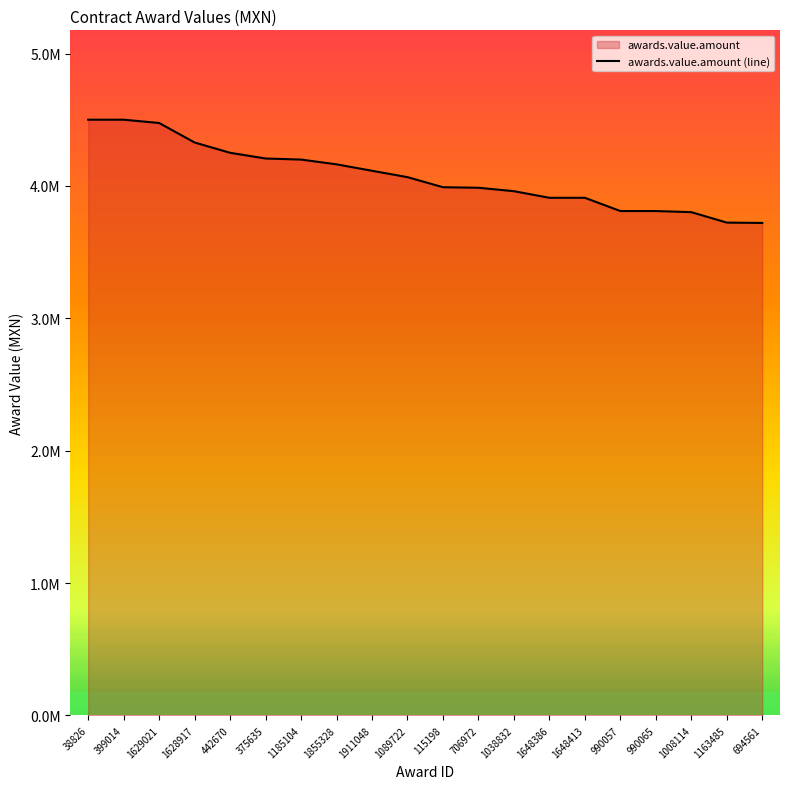

What is the difference between the maximum and second lowest values?

777294.1